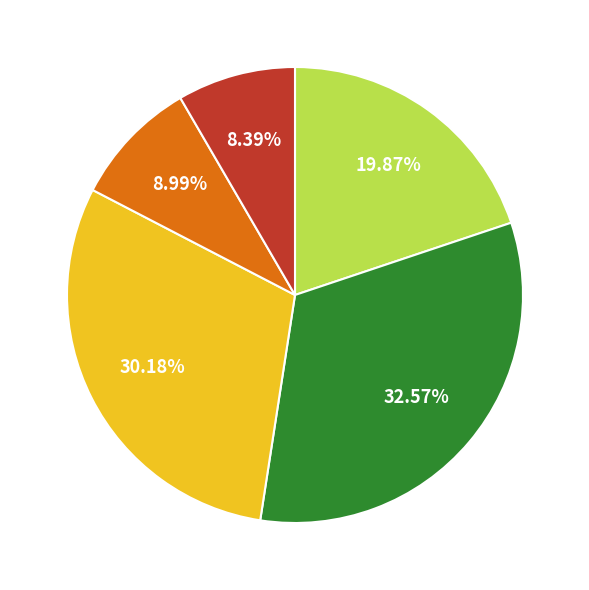

Is there a majority slice in this chart?

No